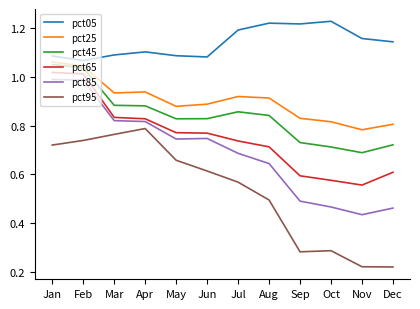

True or false: pct85 and pct25 intersect in this chart.

False